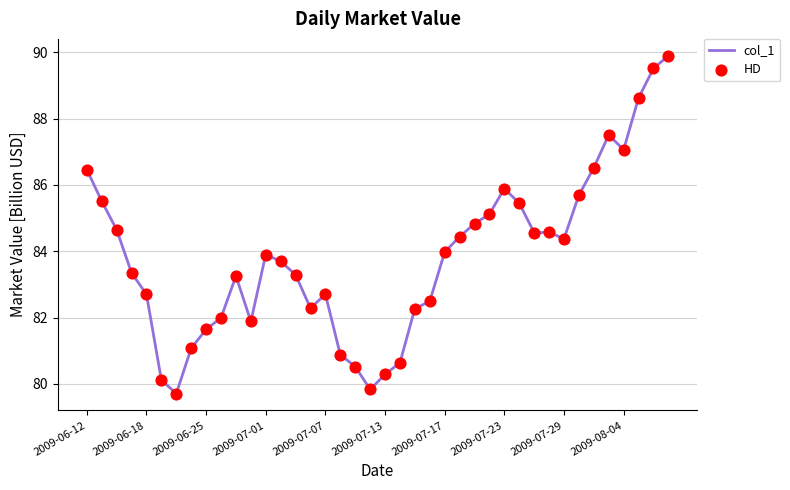

What is the difference between the maximum and minimum values?

10.2